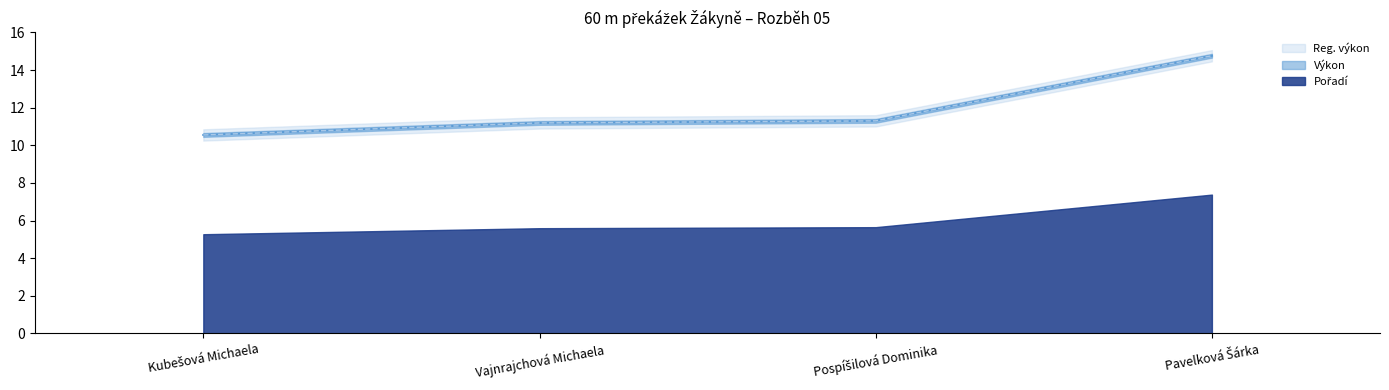

What is the difference between the maximum and minimum values in the Reg. výkon series?

4.2